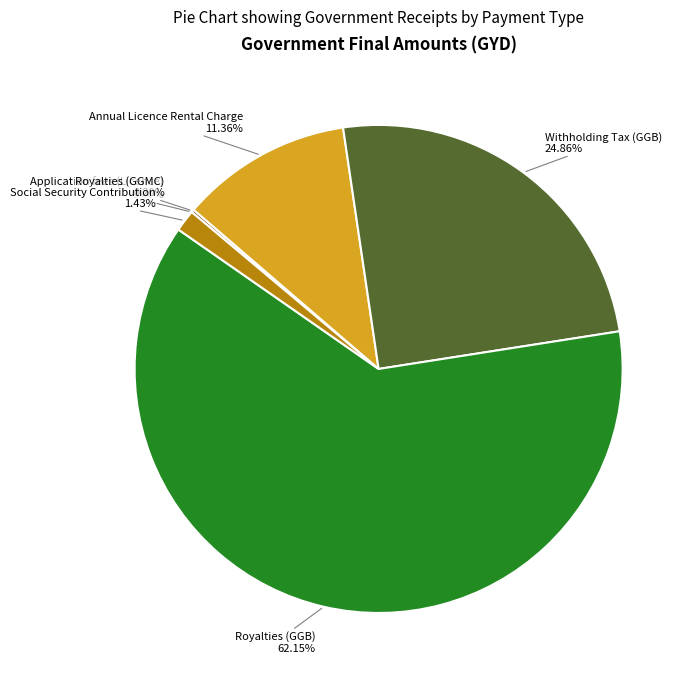

Which category accounts for the majority?

Royalties (GGB)